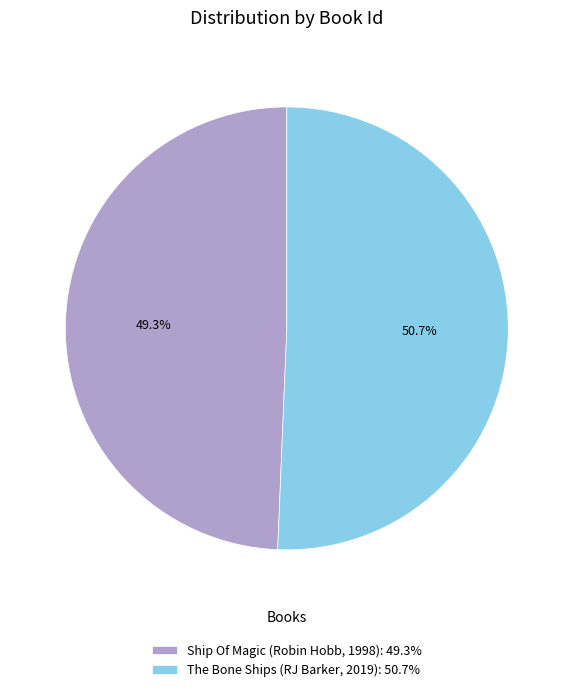

Is Ship Of Magic (Robin Hobb, 1998) the majority of the pie?

No